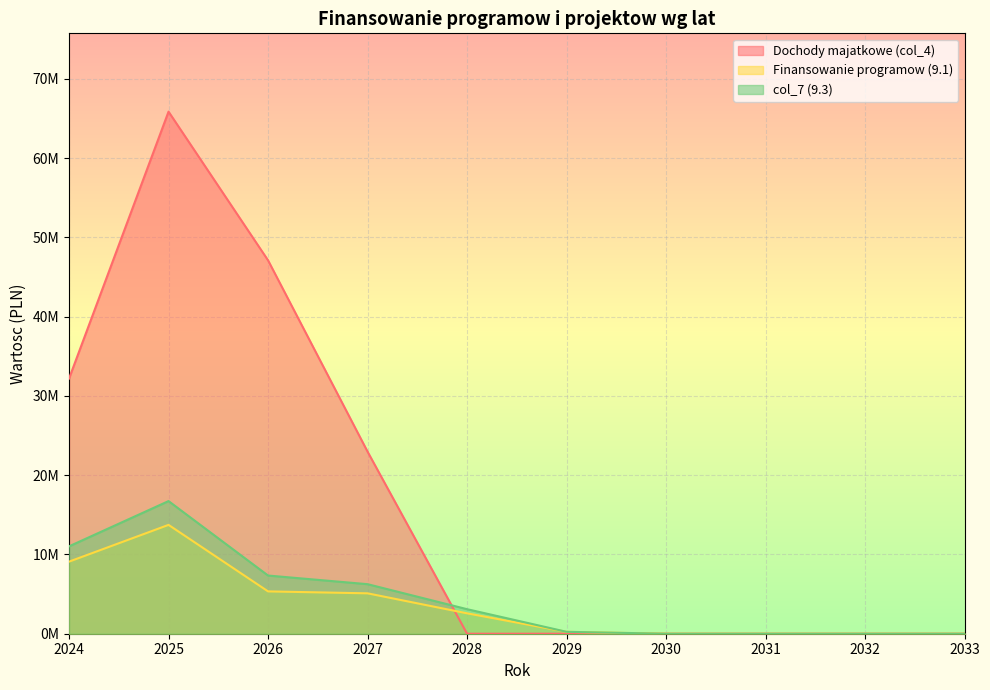

What is the difference between the highest and lowest values at 2024?

23098054.9